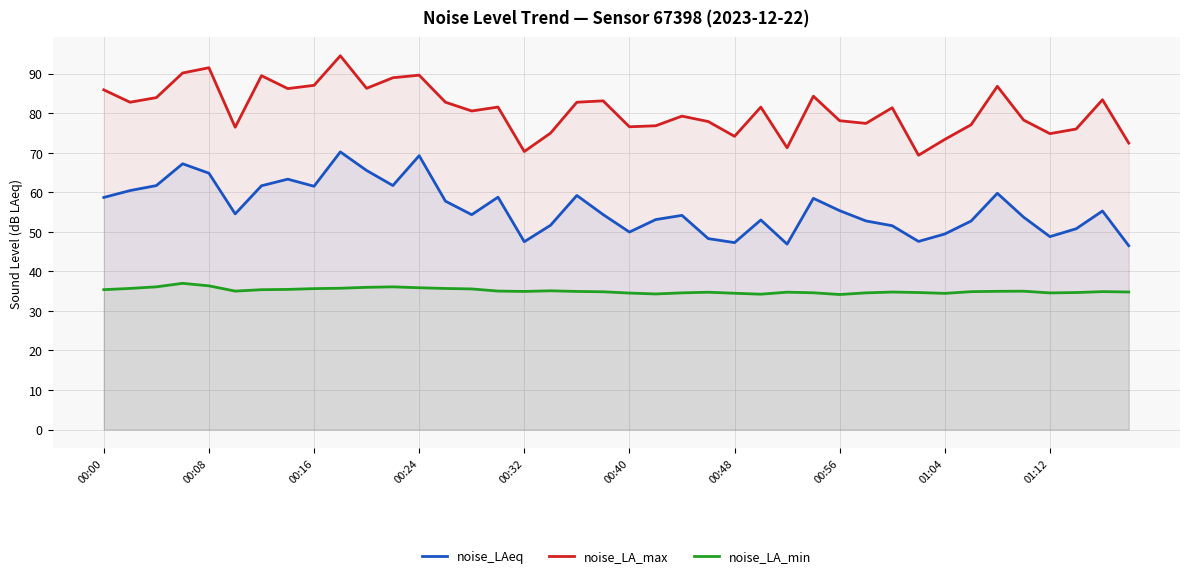

How many categories are shown in the chart?

40